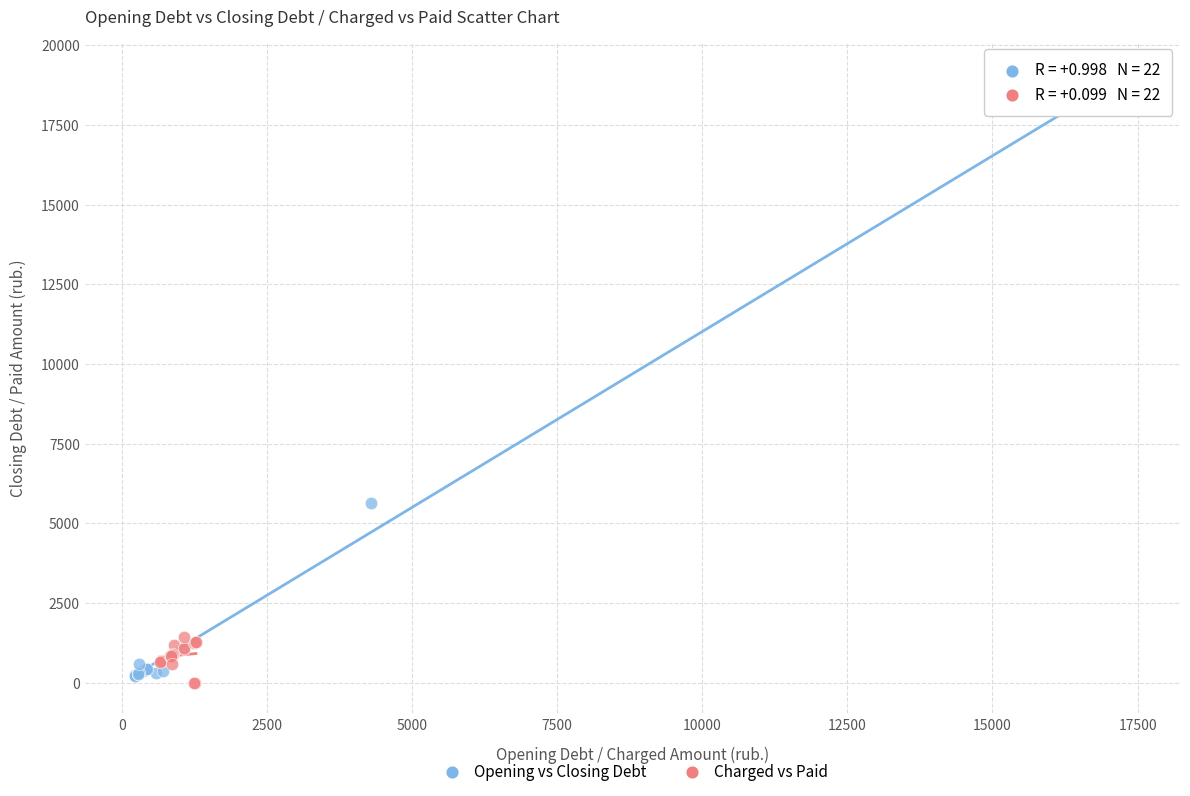

Which series has the largest Y range (max minus min)?

Opening vs Closing Debt